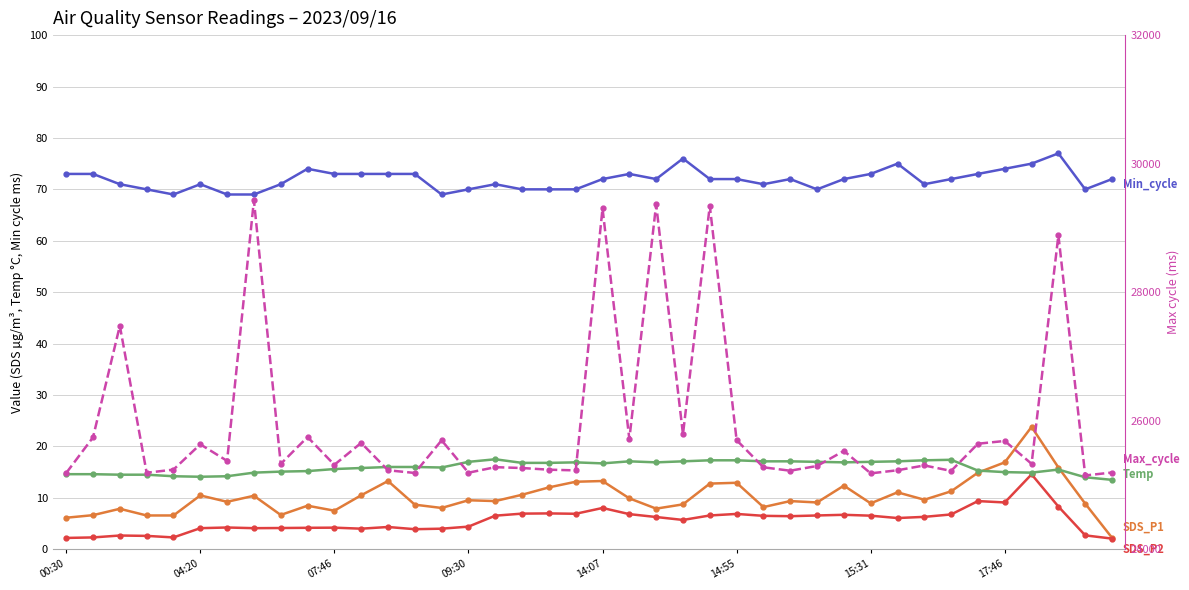

Reading right to left, extract all data points from this chart.

SDS_P1: 2.2	8.9	15.9	23.8	16.9	14.9	11.3	9.6	11.1	8.9	12.4	9.1	9.4	8.2	12.9	12.8	8.7	7.9	9.9	13.3	13.1	12.0	10.6	9.4	9.5	8.0	8.7	13.3	10.5	7.5	8.5	6.7	10.4	9.2	10.5	6.6	6.6	7.9	6.6	6.1
SDS_P2: 2.1	2.7	8.3	14.6	9.1	9.4	6.8	6.3	6.1	6.5	6.7	6.6	6.4	6.5	6.9	6.6	5.7	6.3	6.8	8.0	6.9	7.0	6.9	6.5	4.4	4.0	3.9	4.3	4.0	4.2	4.2	4.1	4.1	4.2	4.1	2.3	2.6	2.7	2.3	2.2
Temp: 13.5	14.0	15.5	14.9	15.0	15.3	17.4	17.3	17.1	17.0	16.9	17.0	17.1	17.1	17.3	17.3	17.1	16.9	17.1	16.7	16.9	16.8	16.8	17.5	17.0	15.9	16.0	16.0	15.8	15.6	15.2	15.1	14.9	14.2	14.1	14.2	14.5	14.5	14.6	14.6
Min_cycle: 72.0	70.0	77.0	75.0	74.0	73.0	72.0	71.0	75.0	73.0	72.0	70.0	72.0	71.0	72.0	72.0	76.0	72.0	73.0	72.0	70.0	70.0	70.0	71.0	70.0	69.0	73.0	73.0	73.0	73.0	74.0	71.0	69.0	69.0	71.0	69.0	70.0	71.0	73.0	73.0
Max_cycle: 25194.0	25148.0	28887.0	25329.0	25685.0	25642.0	25219.0	25304.0	25229.0	25181.0	25530.0	25296.0	25222.0	25275.0	25698.0	29346.0	25789.0	29366.0	25715.0	29303.0	25227.0	25238.0	25264.0	25277.0	25191.0	25695.0	25187.0	25229.0	25655.0	25314.0	25746.0	25328.0	29429.0	25375.0	25633.0	25239.0	25190.0	27477.0	25741.0	25186.0